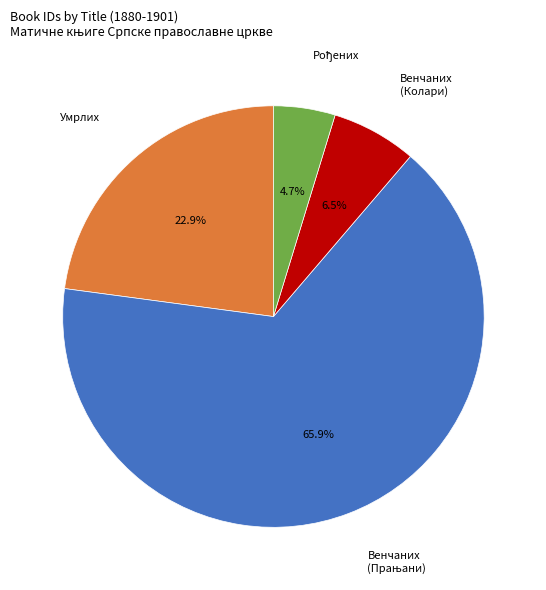

Is there any slice that represents more than half of the pie?

Yes